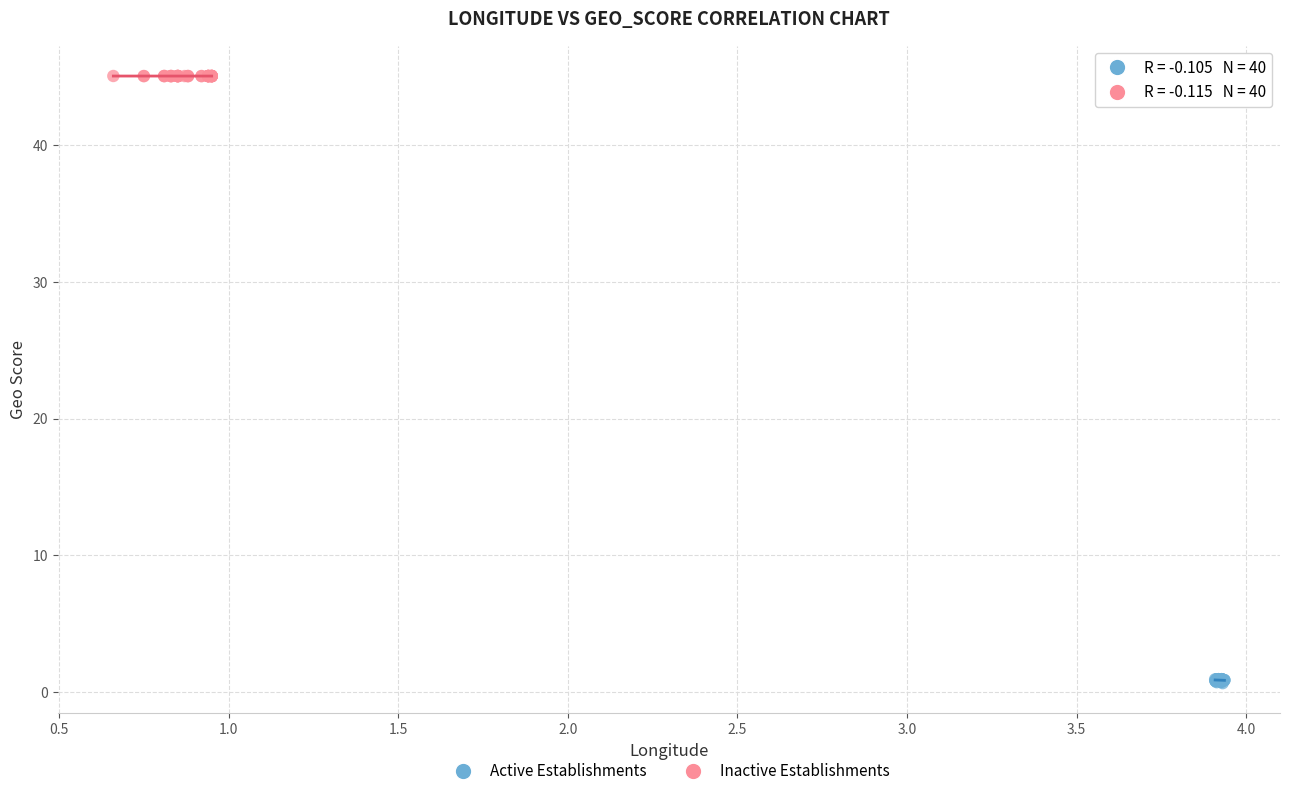

Which series has the widest spread of Y values?

Active Establishments